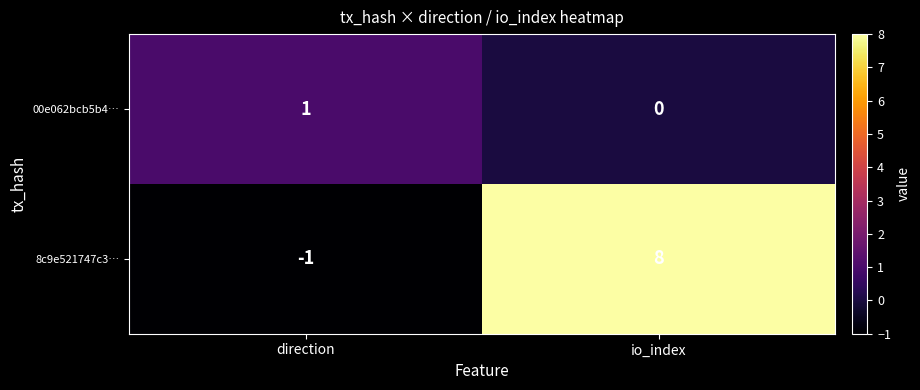

How many categories are shown in the chart?

2